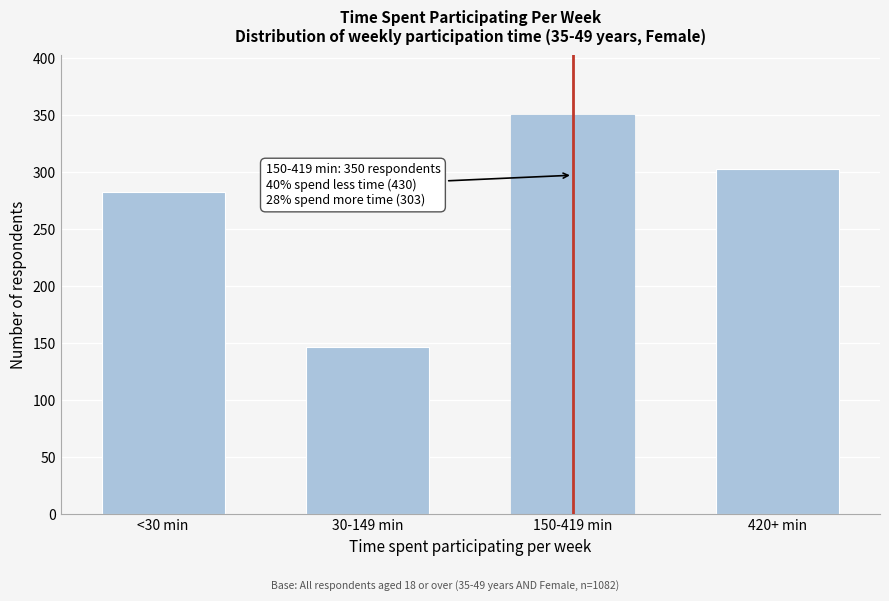

Reading right to left, list all the values displayed in this chart.

303	350	147	283